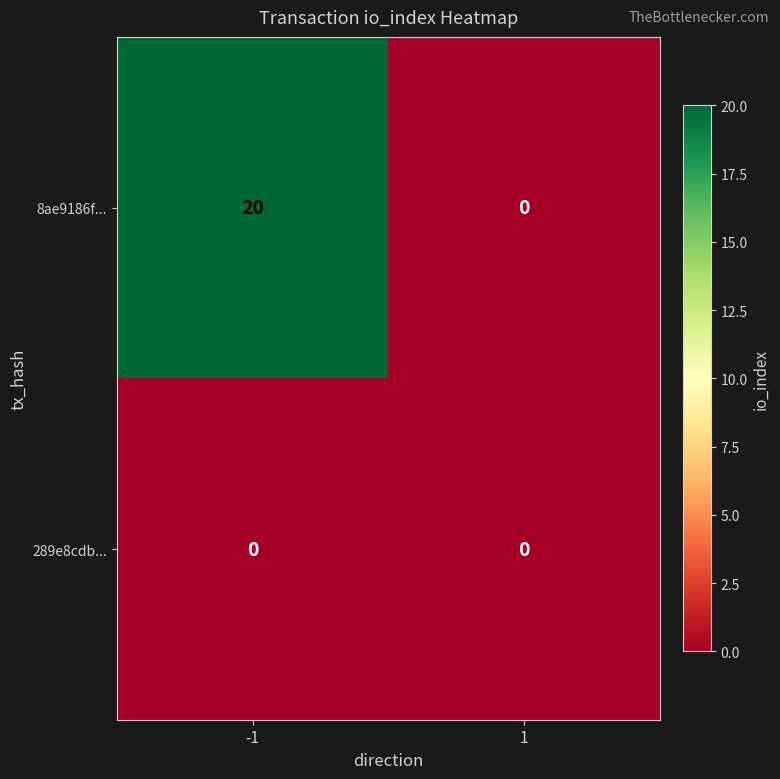

What is the total value across all series at -1?

20